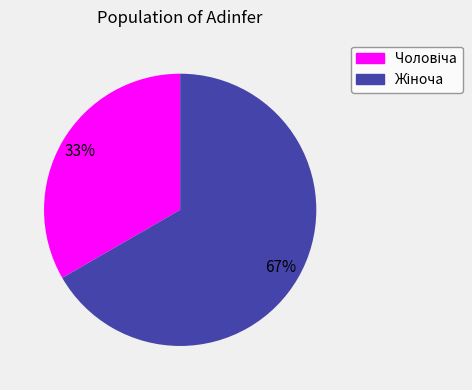

Does any single category account for the majority?

Yes